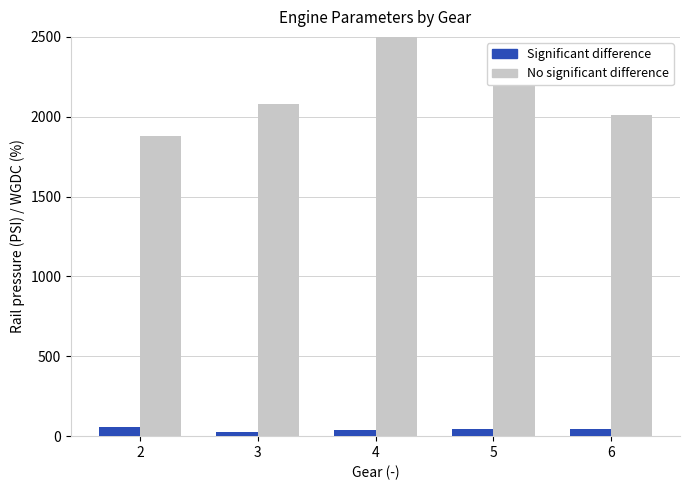

What is the value of the Significant difference bar at the 3rd from the left?

39.6